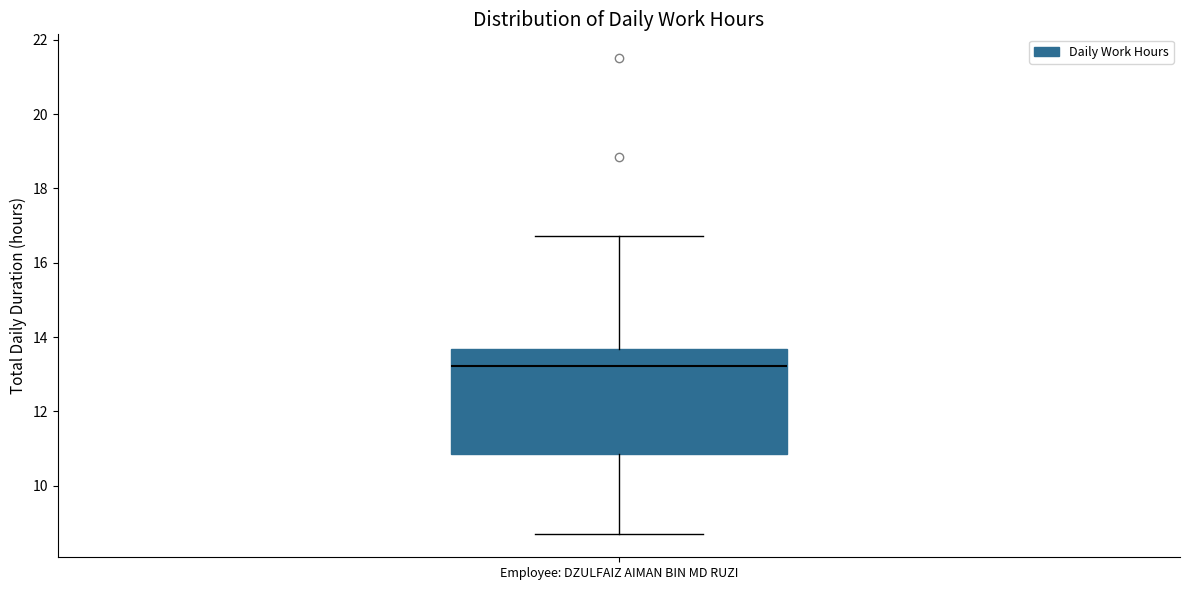

Where does the upper whisker of the box for Employee: DZULFAIZ AIMAN BIN MD RUZI end on the y-axis? The values are not printed on the chart, so give them approximately, as read against the axis.

16.8